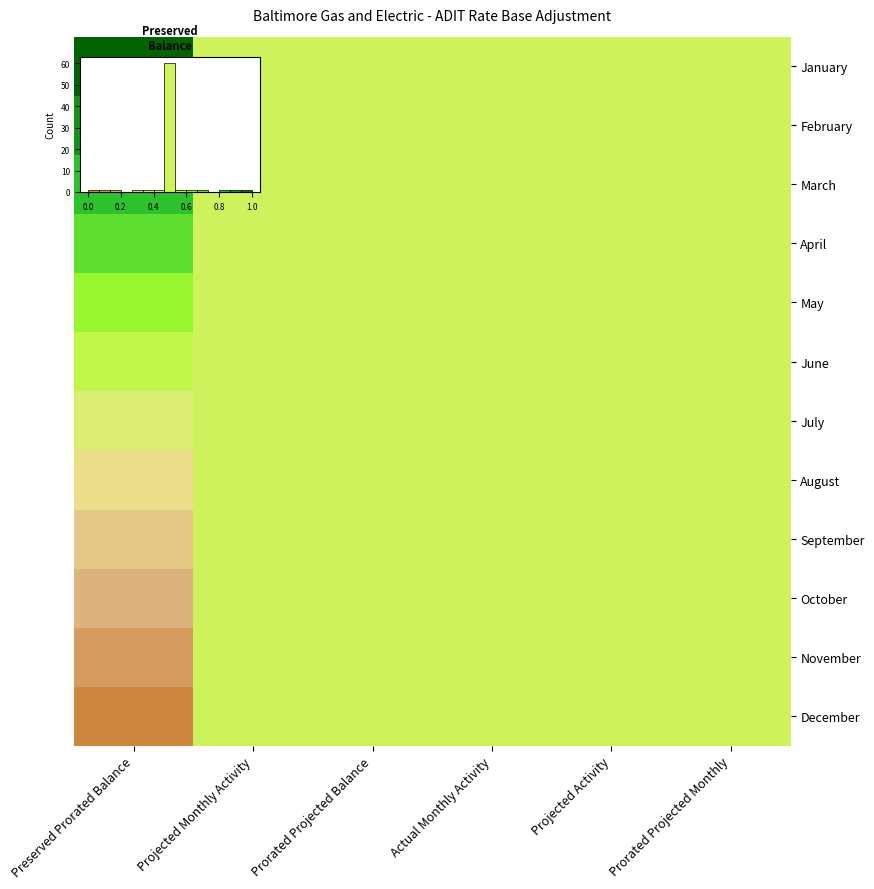

What is the approximate value of April at Prorated Projected Balance?

0.5